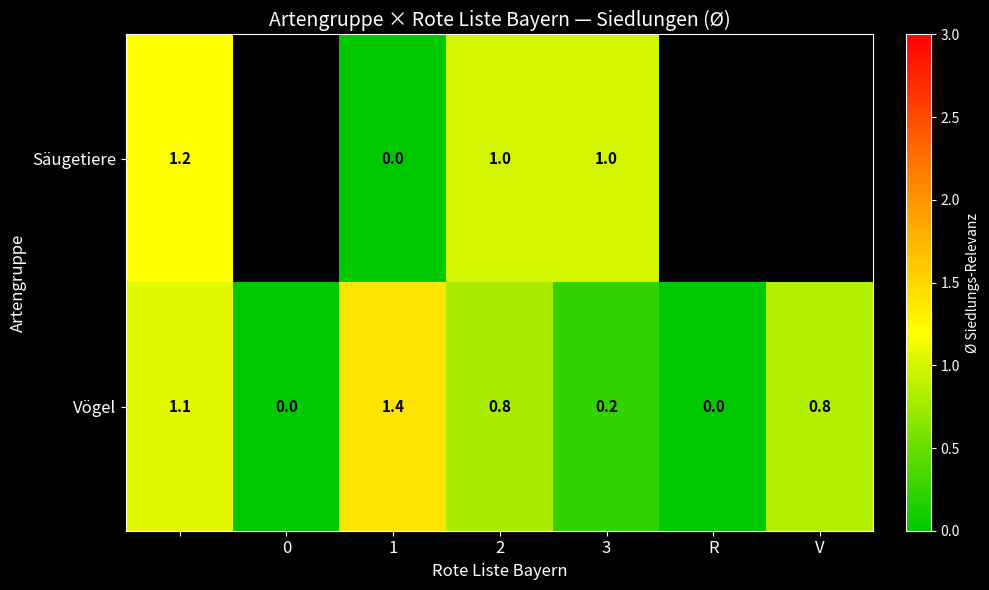

What is the highest value of the Vögel series?

1.4